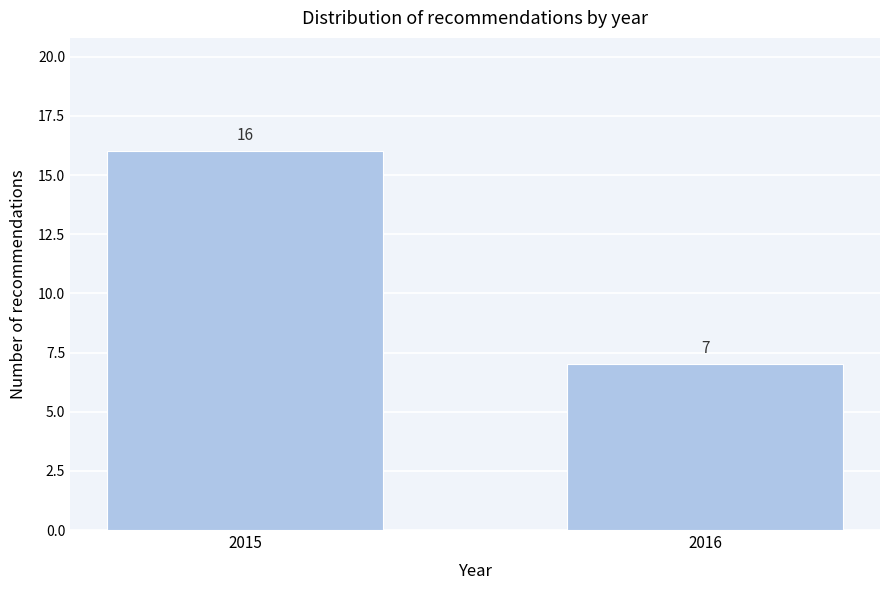

Reading left to right, list all the values displayed in this chart.

16	7